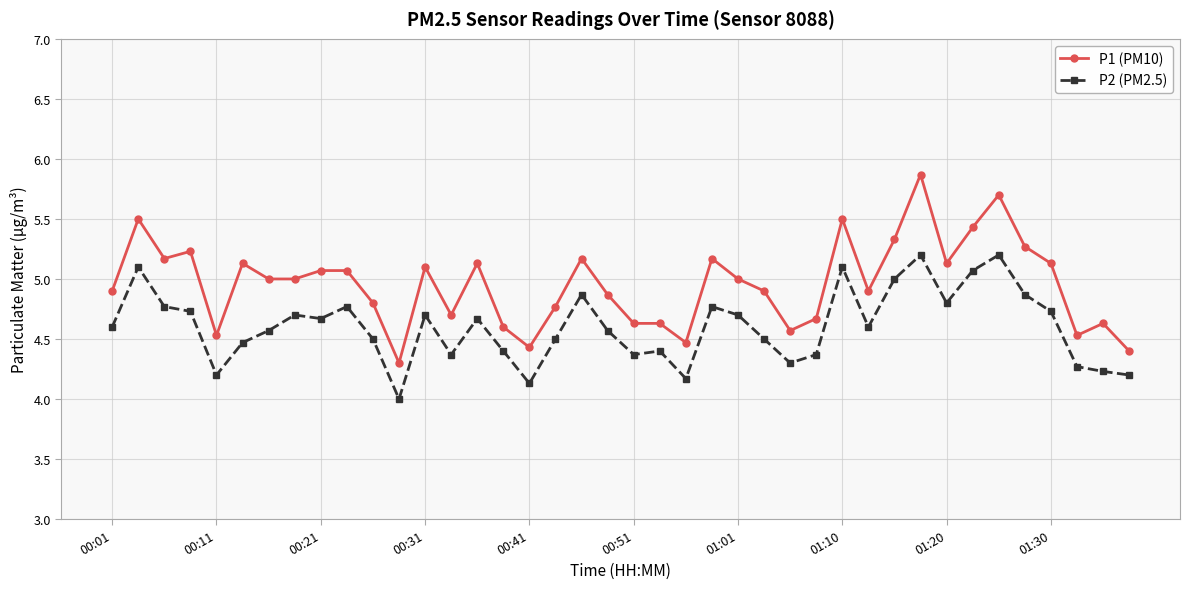

Rank the series by their average value, from highest to lowest.

P1 (PM10), P2 (PM2.5)